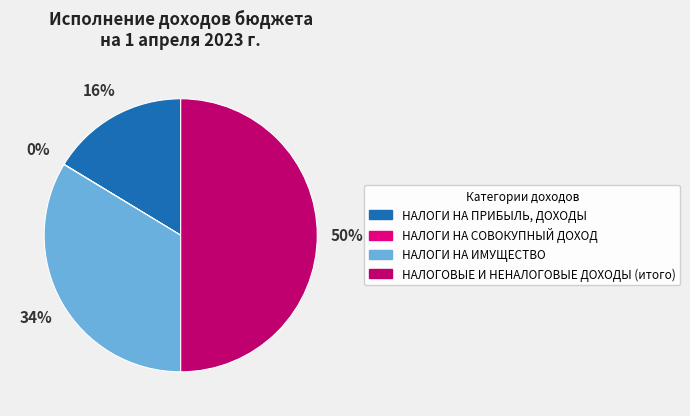

Which slice is the largest?

НАЛОГОВЫЕ И НЕНАЛОГОВЫЕ ДОХОДЫ (итого)